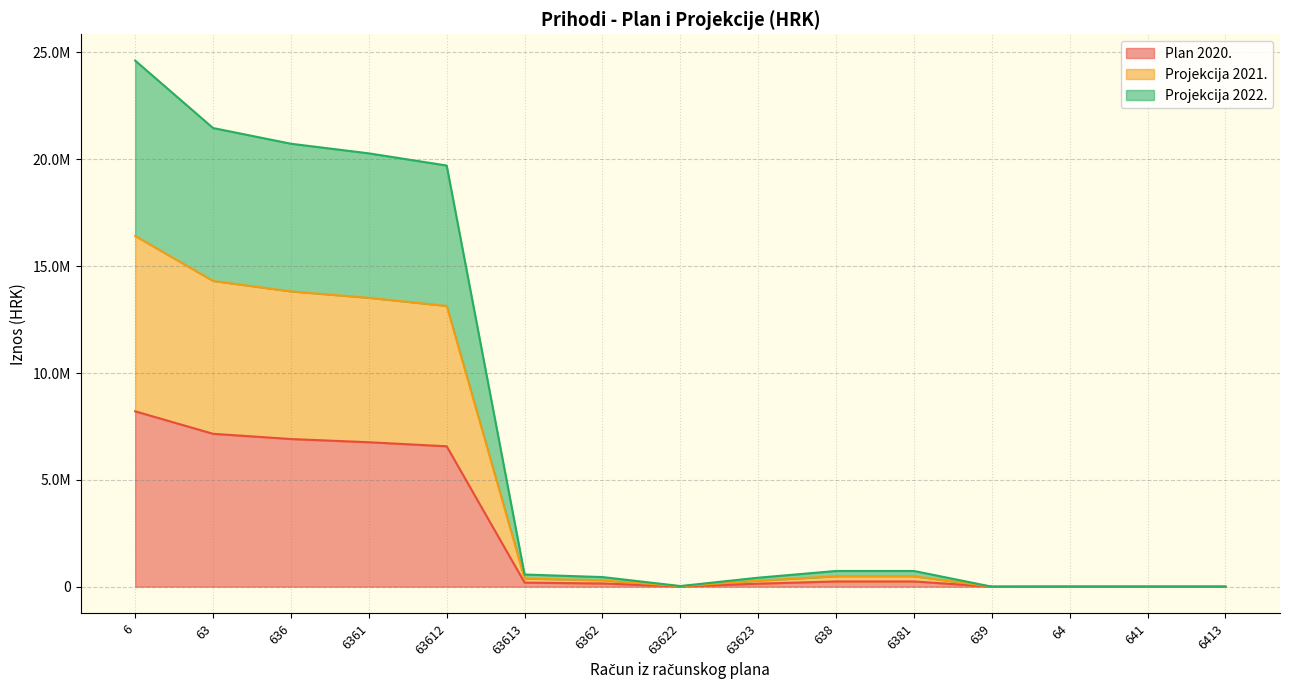

Reading right to left, transcribe all the data shown in this chart.

Plan 2020.: 1500.0	1500.0	1500.0	0.0	245000.0	245000.0	140000.0	10000.0	150000.0	190000.0	6570000.0	6760000.0	6910000.0	7155000.0	8207002.2
Projekcija 2021.: 3000.0	3000.0	3000.0	0.0	490000.0	490000.0	280000.0	20000.0	300000.0	380000.0	13140000.0	13520000.0	13820000.0	14310000.0	16414004.4
Projekcija 2022.: 4500.0	4500.0	4500.0	0.0	735000.0	735000.0	420000.0	30000.0	450000.0	570000.0	19710000.0	20280000.0	20730000.0	21465000.0	24621006.6